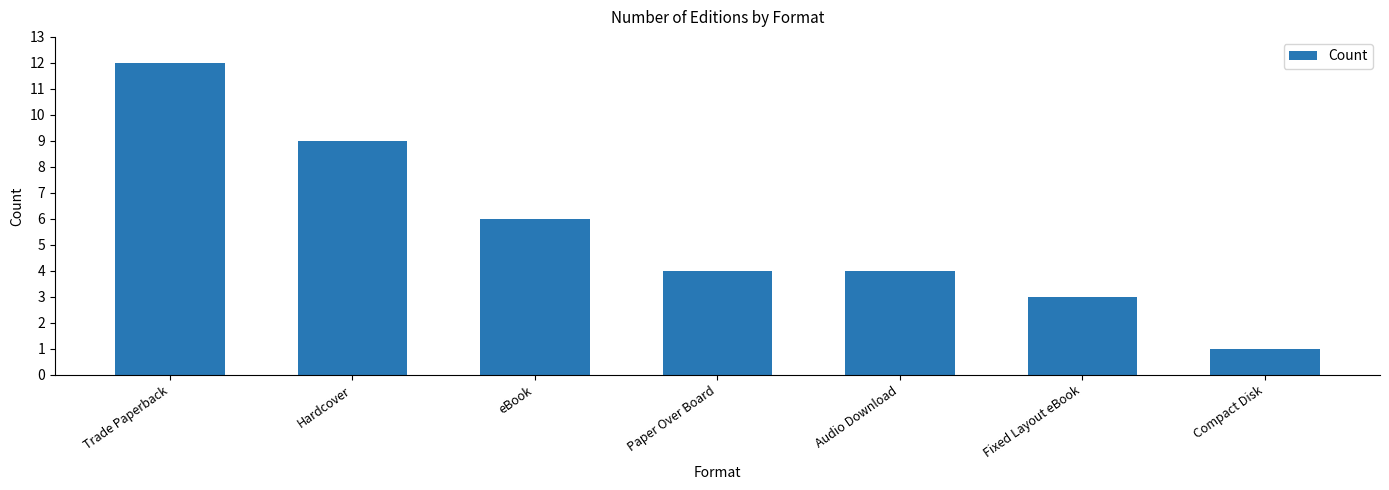

What is the difference between the maximum and minimum values?

11